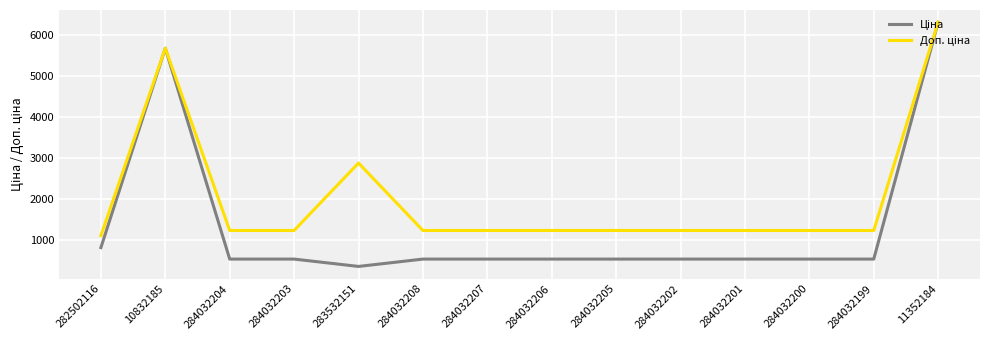

What is the spread (max minus min) of values at 284032204?

696.4